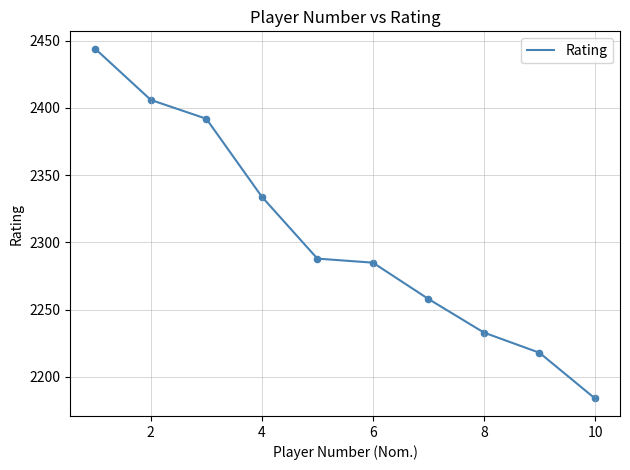

What is the maximum value shown in the chart?

2444